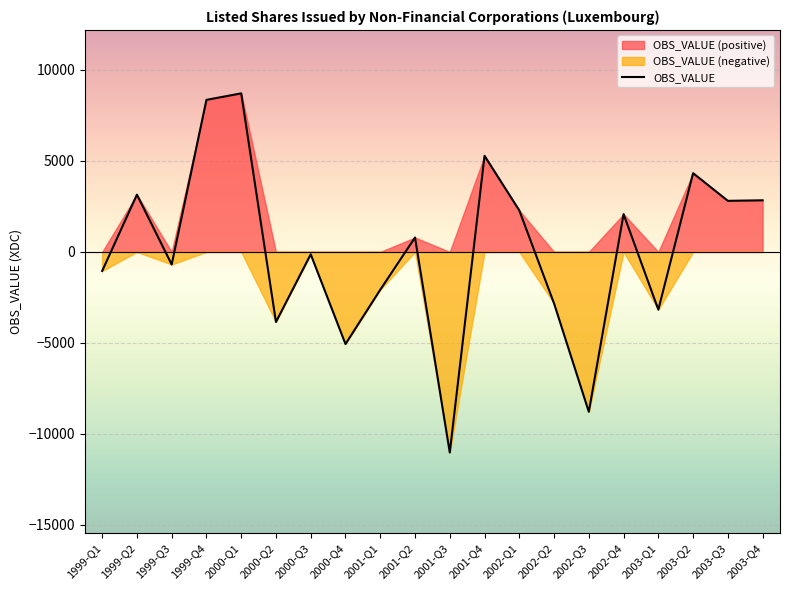

At which label does the data first exceed 791?

1999-Q2